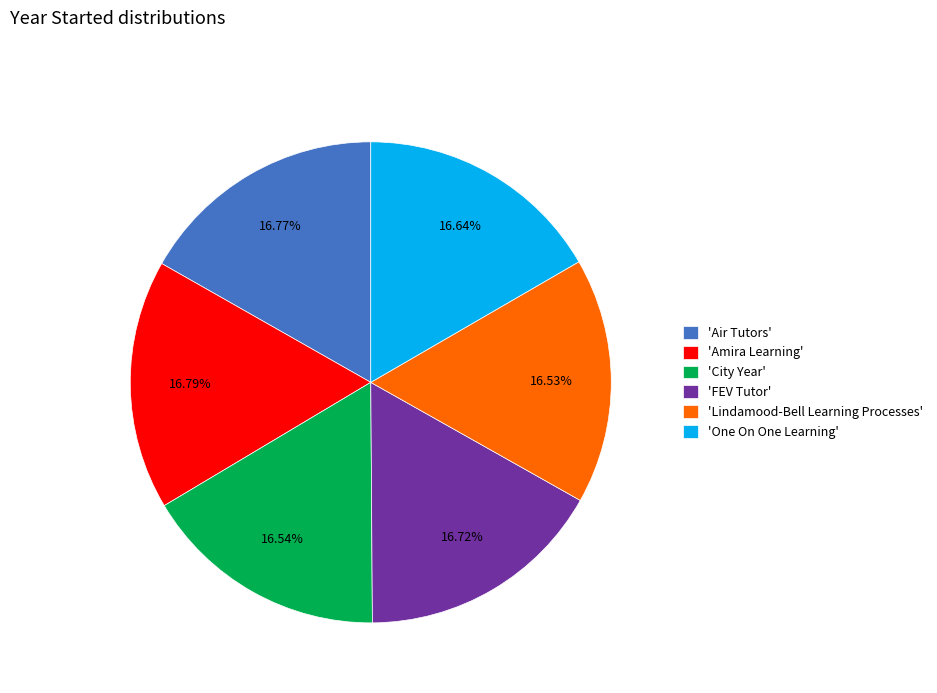

Approximately how many times larger is the value at 'City Year' compared to 'FEV Tutor'?

1.0